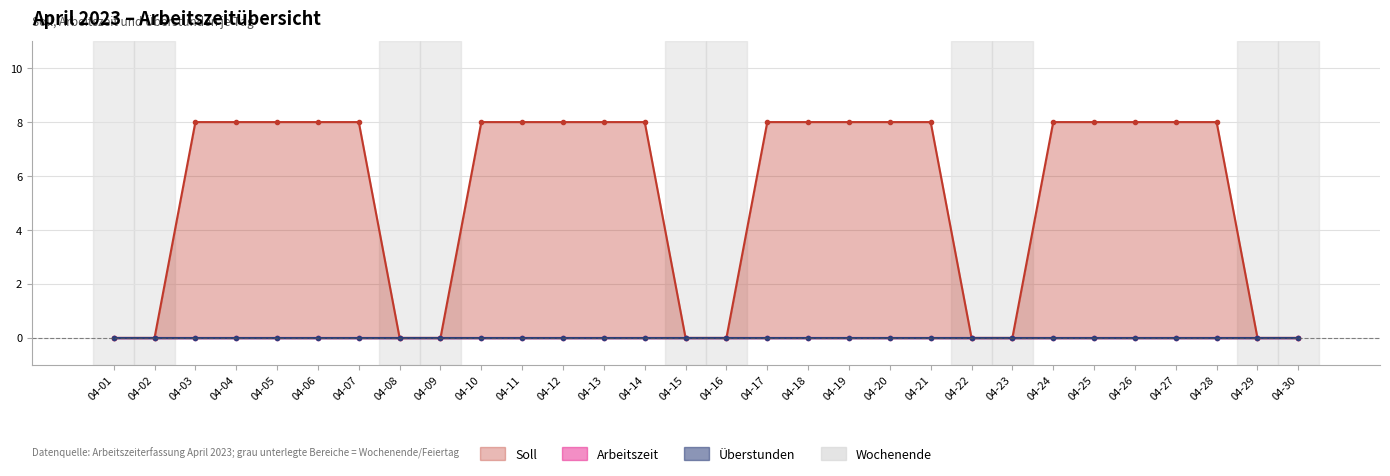

At which category does the chart reach its minimum across all series?

04-01